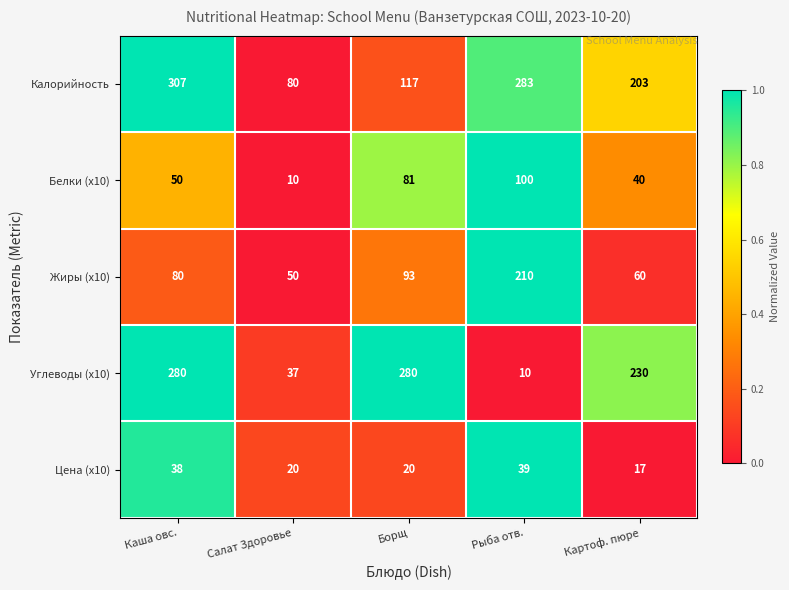

At which label is Углеводы (x10) closest to 145?

Картоф. пюре